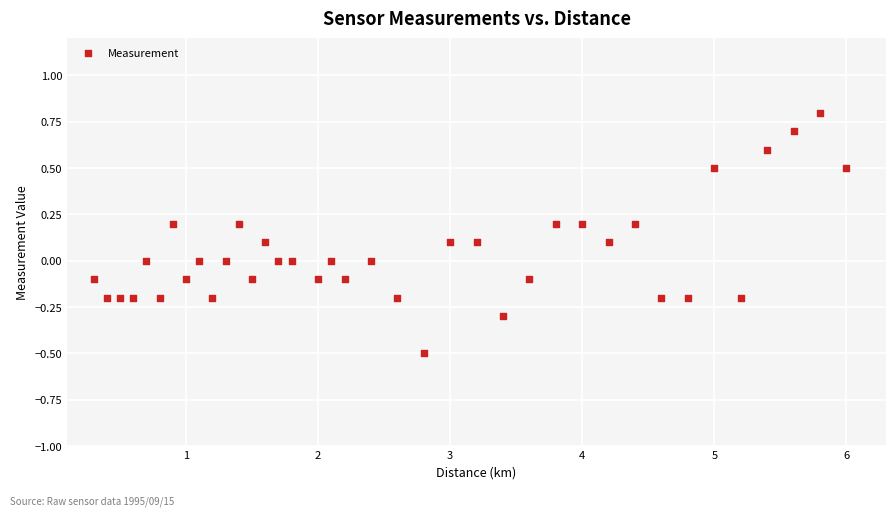

What is the range of X values (max minus min)?

5.7